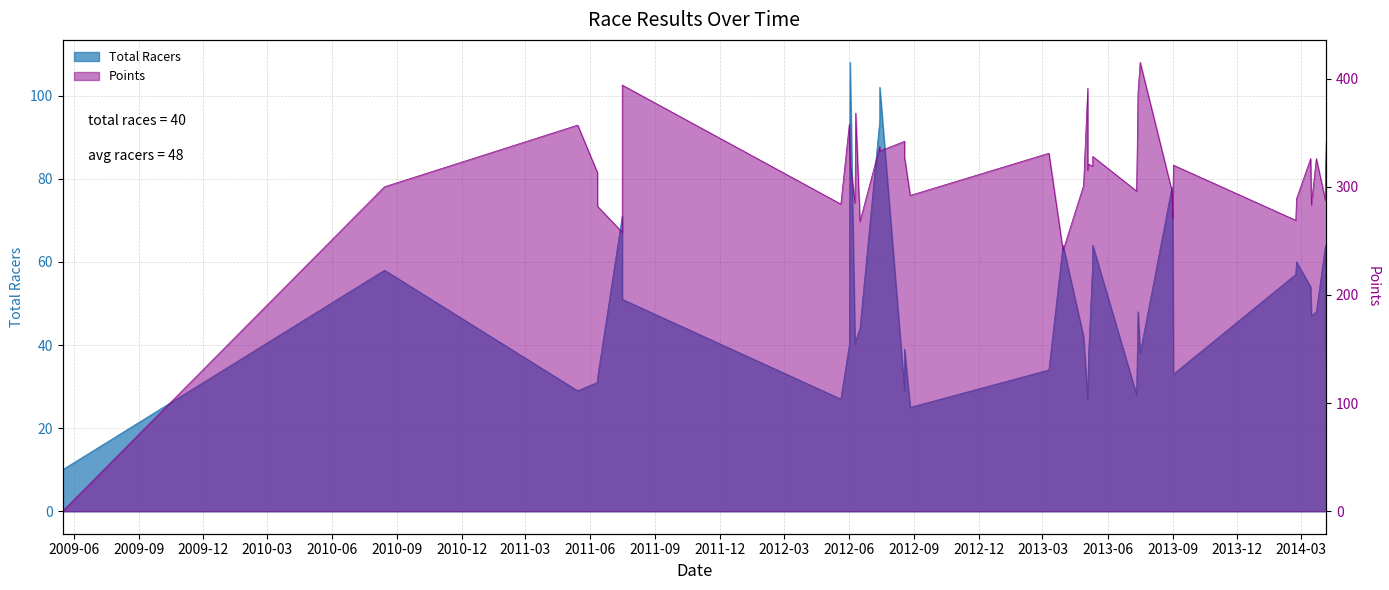

Is the value of Points at 2014-04-06 greater than the value of Total Racers at 2013-05-05?

Yes